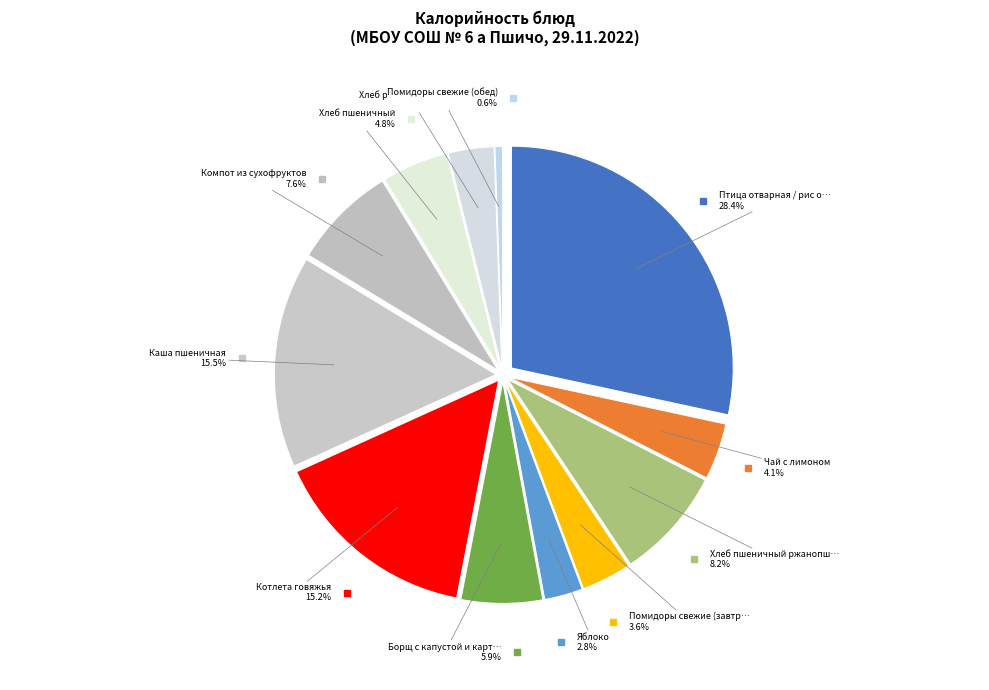

Which has a higher value, Помидоры свежие (завтрак) or Каша пшеничная?

Каша пшеничная